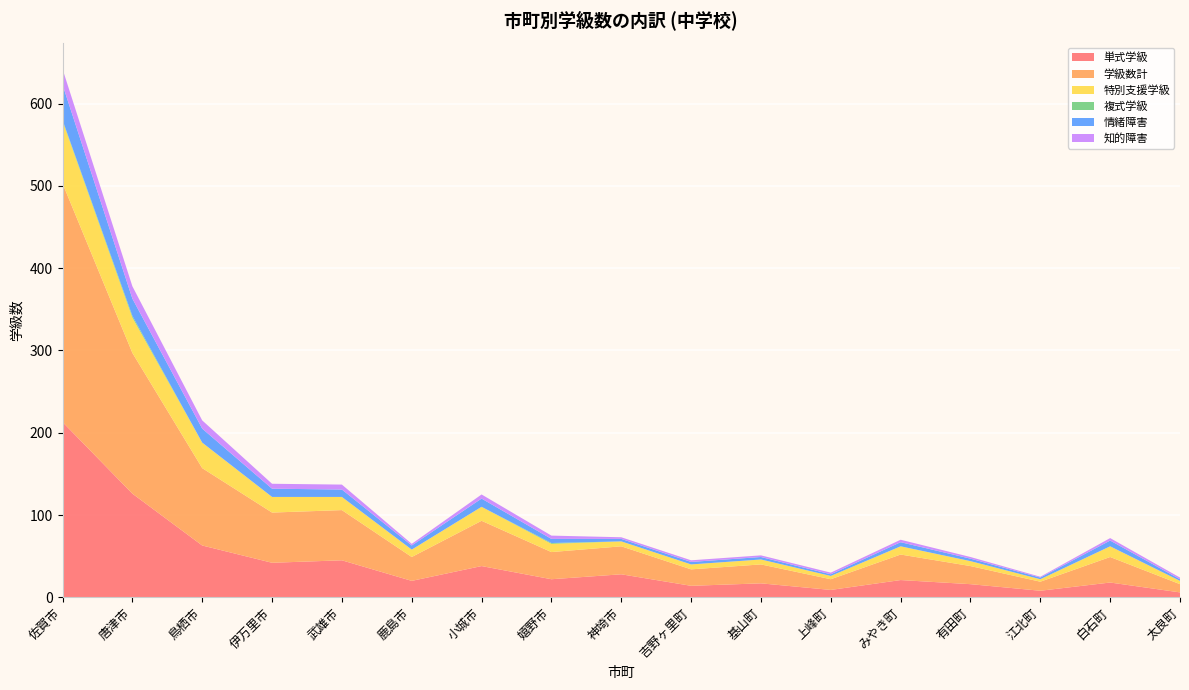

Reading left to right, extract all data points from this chart.

単式学級: 213	126	63	42	45	20	38	22	28	14	17	9	21	16	8	18	6
学級数計: 290	171	94	61	61	29	55	33	34	20	23	13	31	22	11	31	10
特別支援学級: 76	43	31	19	16	9	17	10	6	6	6	4	10	6	3	13	4
複式学級: 1	2	0	0	0	0	0	1	0	0	0	0	0	0	0	0	0
情緒障害: 43	21	17	10	9	5	10	5	3	3	3	2	5	3	2	7	2
知的障害: 19	15	10	6	6	2	5	4	2	2	2	2	3	2	1	3	2